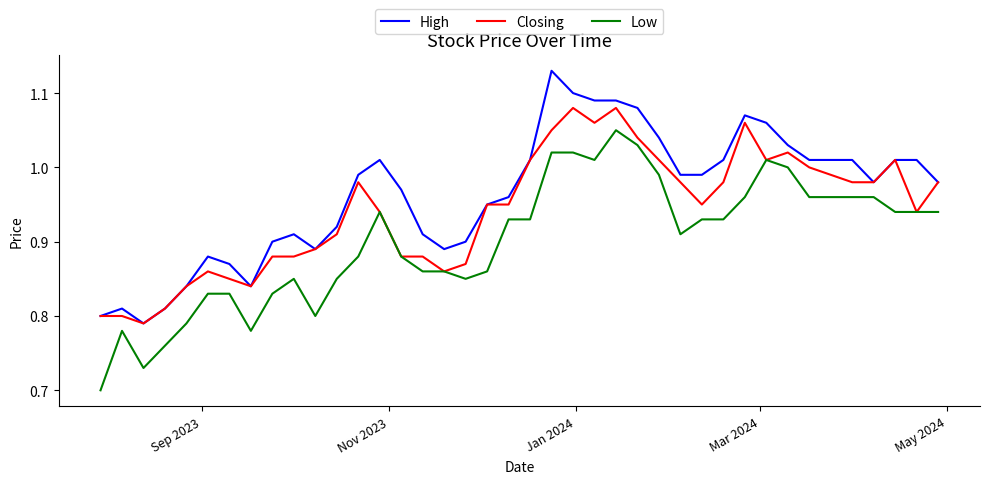

List the series in order of their peak value, lowest first.

Low, Closing, High